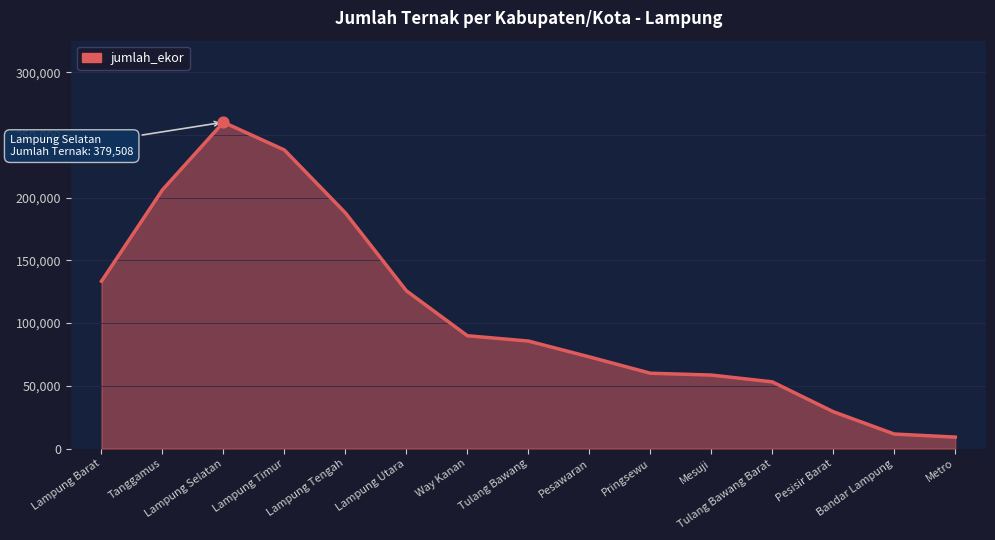

What is the change in value from Lampung Utara to Way Kanan?

-35808.2